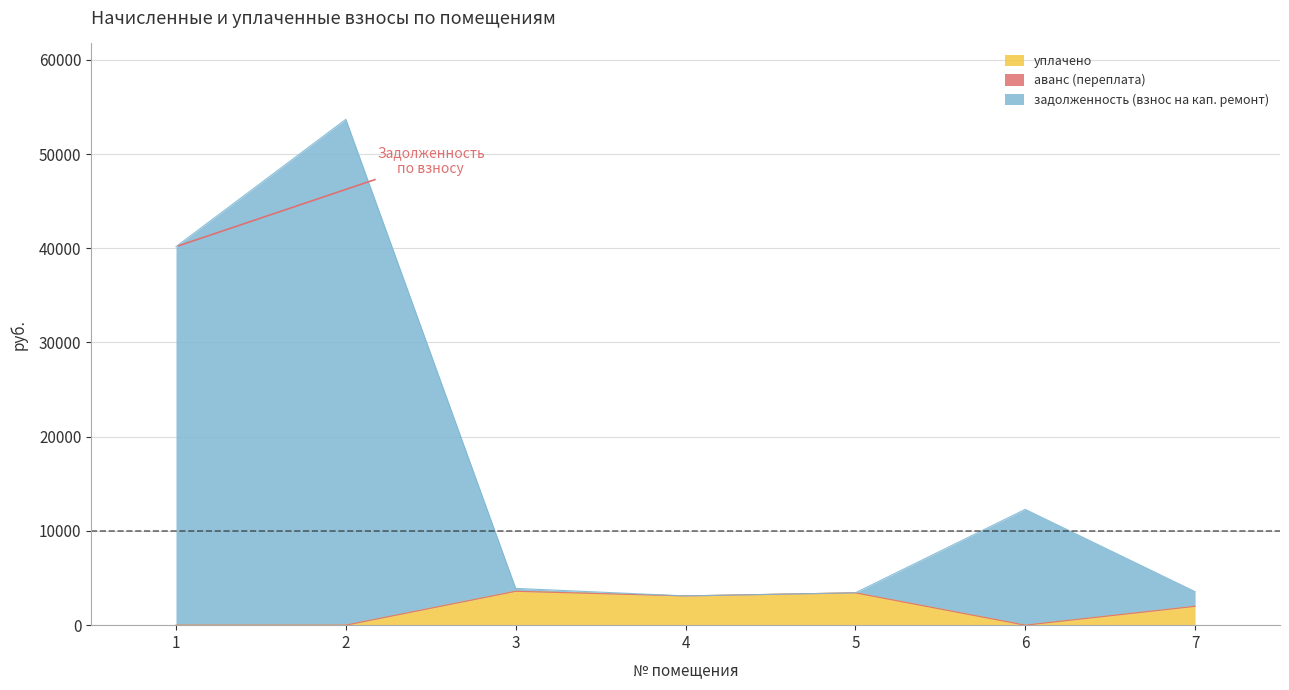

What is the sum of all уплачено values?

12131.7